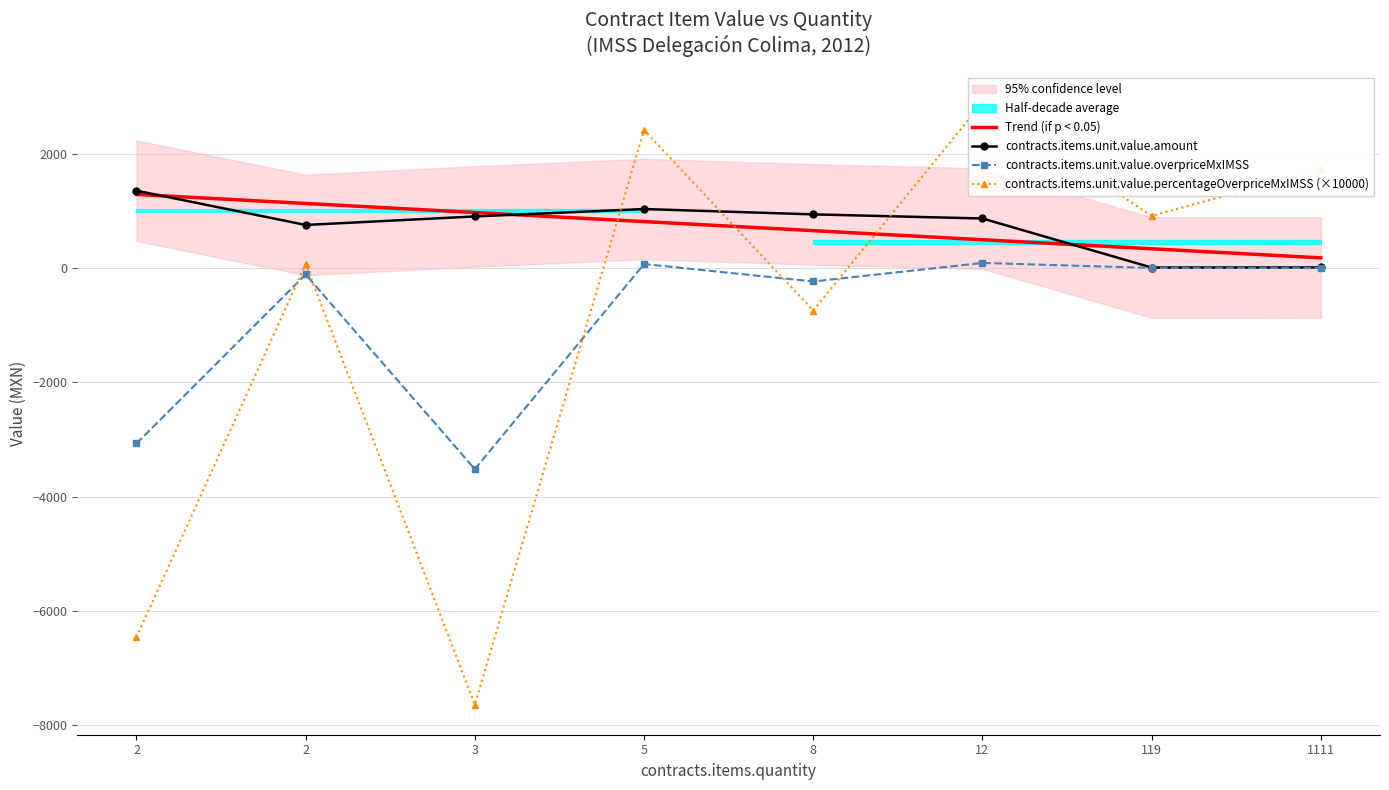

True or false: contracts.items.unit.value.overpriceMxIMSS and contracts.items.unit.value.amount intersect in this chart.

False